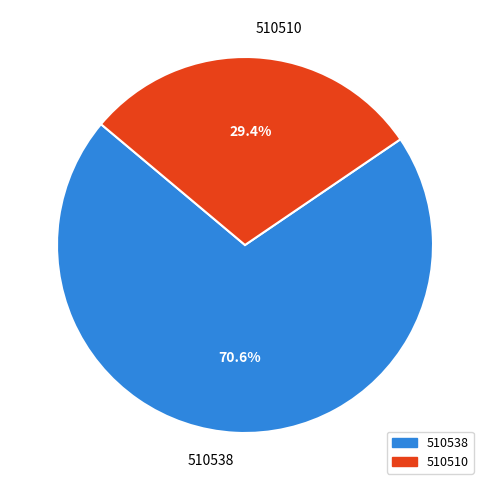

Is 510510 the majority of the pie?

No